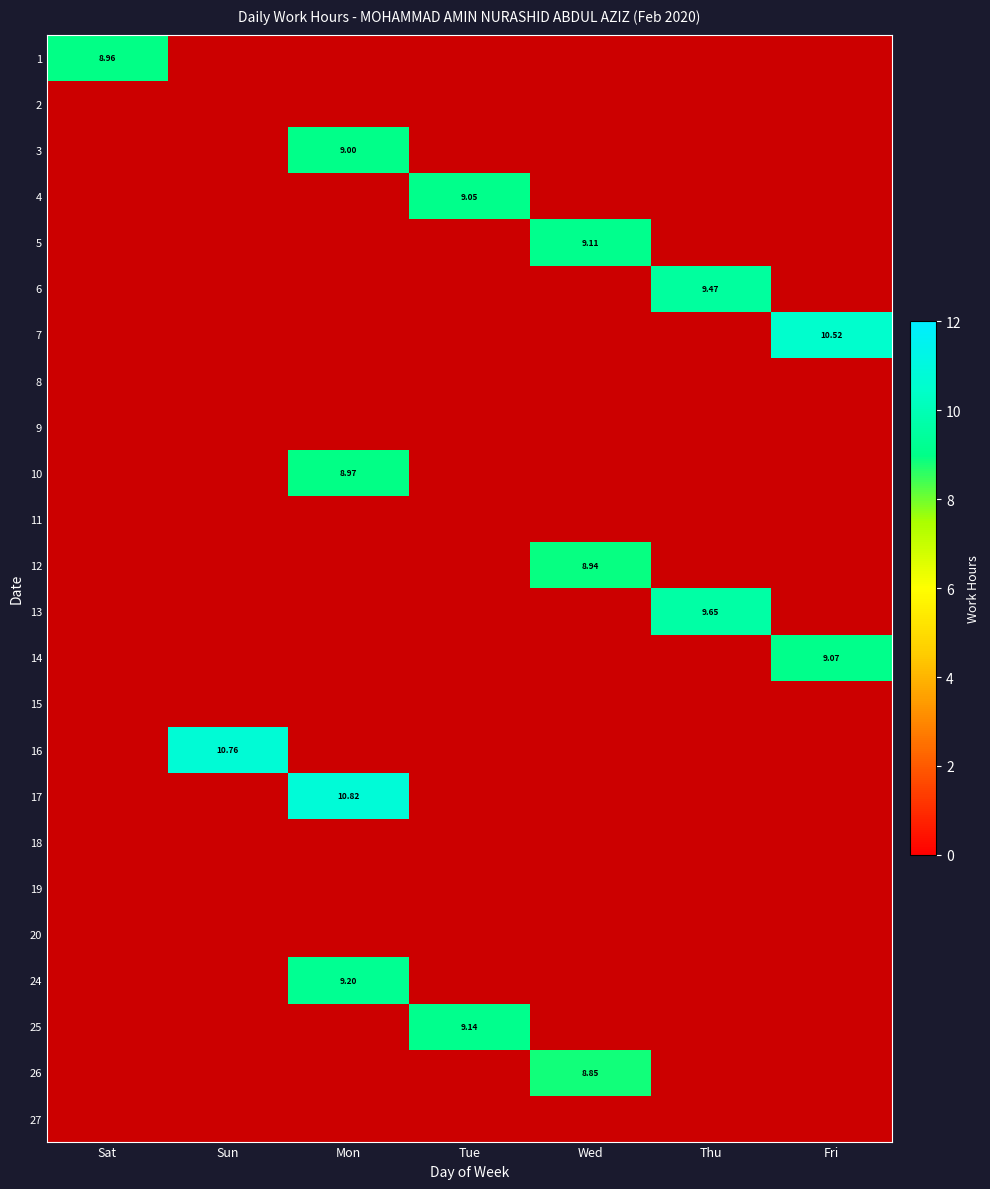

The 24 series shows 0.0 at Thu. True or false?

True